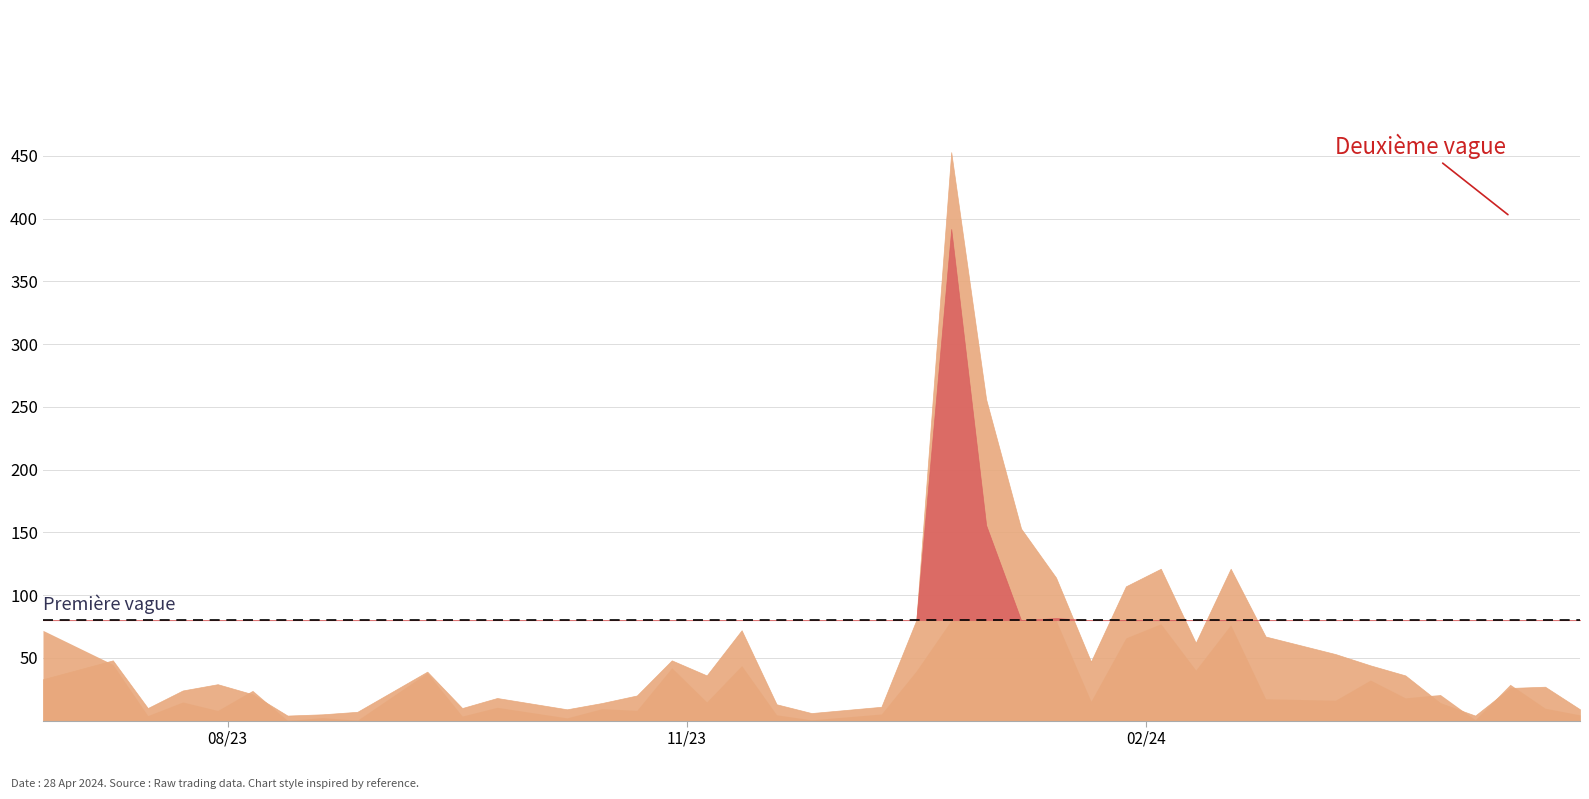

How many interior local peaks does the No. of Trans series have?

10